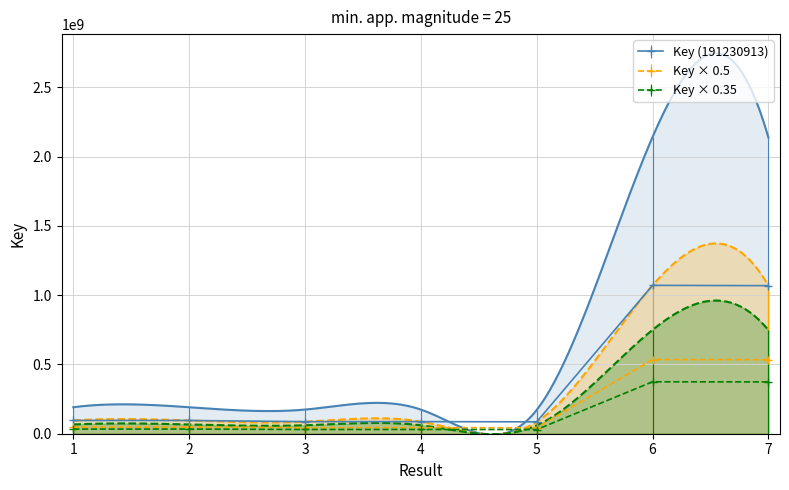

What value does the data have at 1?

95615456.5